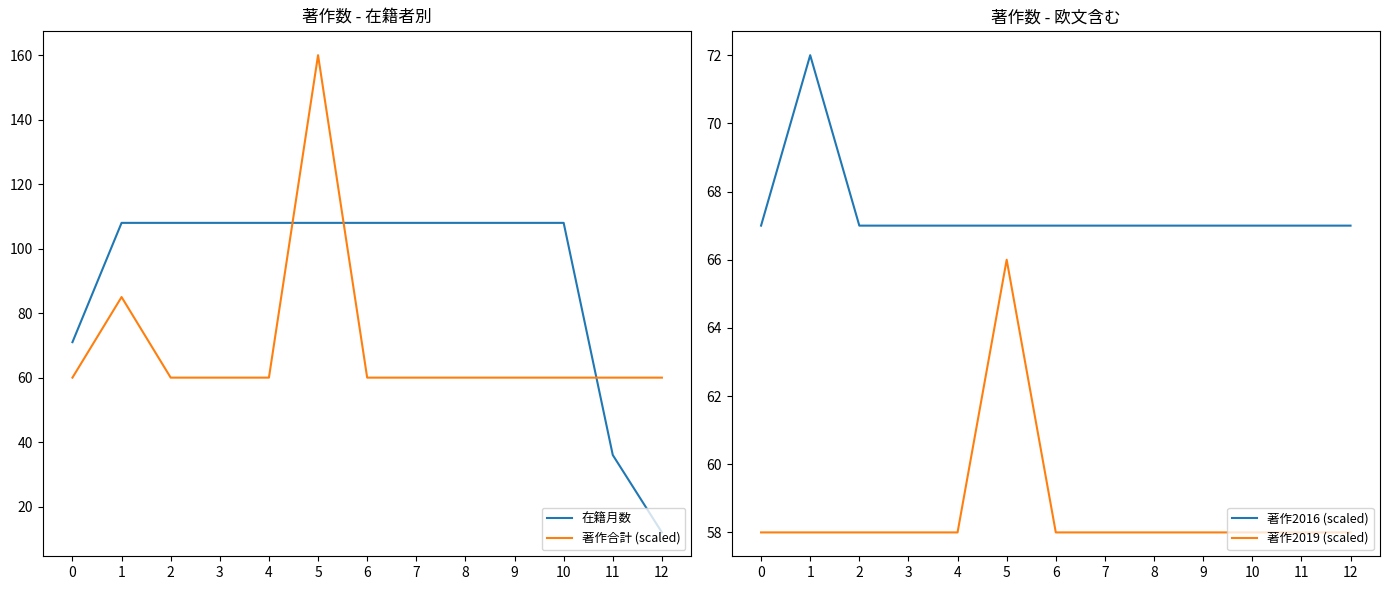

After their last crossing, which series has the higher values: 著作2016 (scaled) or 著作合計 (scaled)?

著作2016 (scaled)